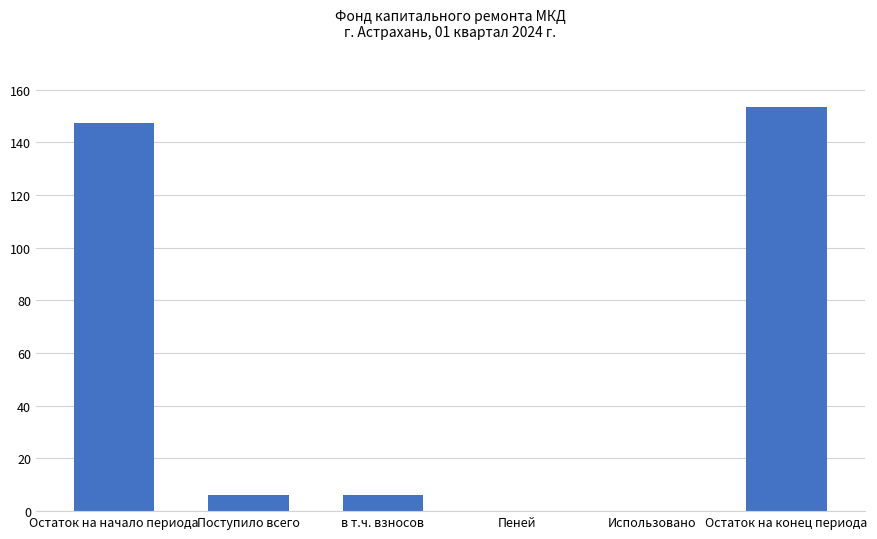

What is the sum of the values at Поступило всего and Остаток на конец периода?

159.5